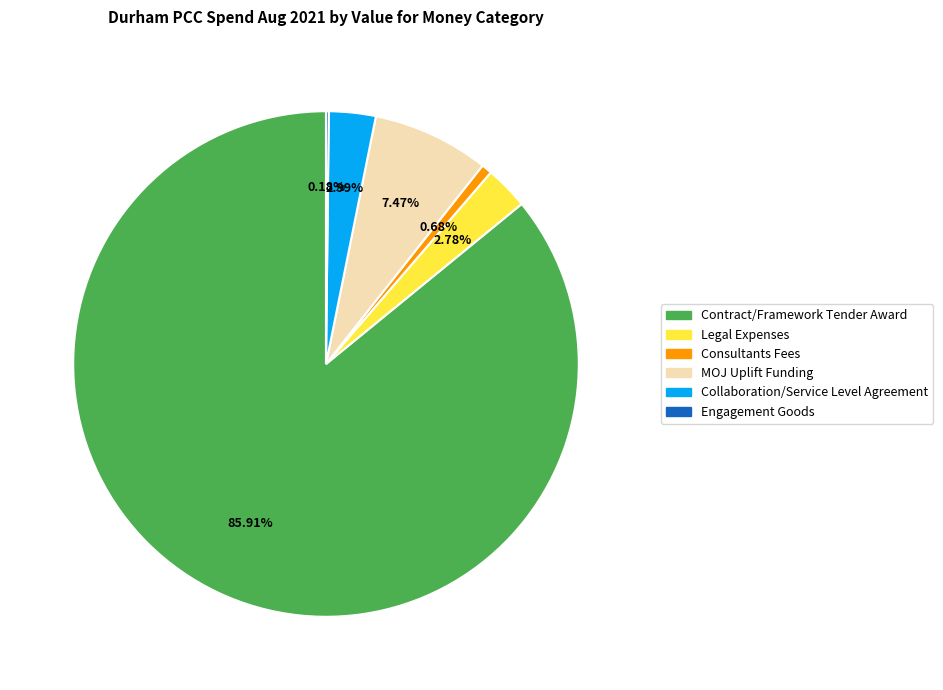

Is there a majority slice in this chart?

Yes